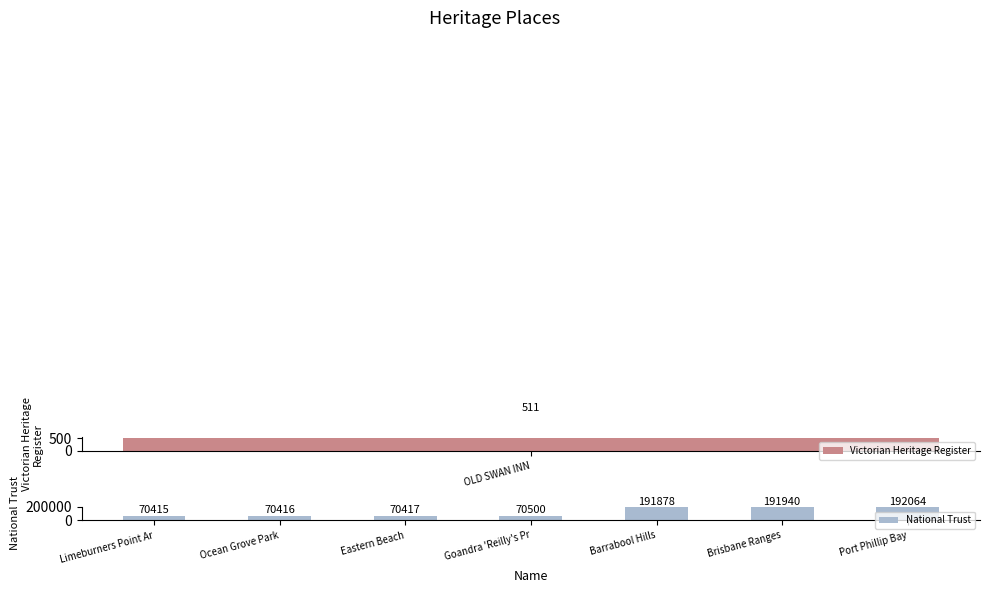

Rank the categories by National Trust value from highest to lowest.

Port Phillip Bay, Brisbane Ranges, Barrabool Hills, Goandra 'Reilly's Pr, Eastern Beach, Ocean Grove Park, Limeburners Point Ar